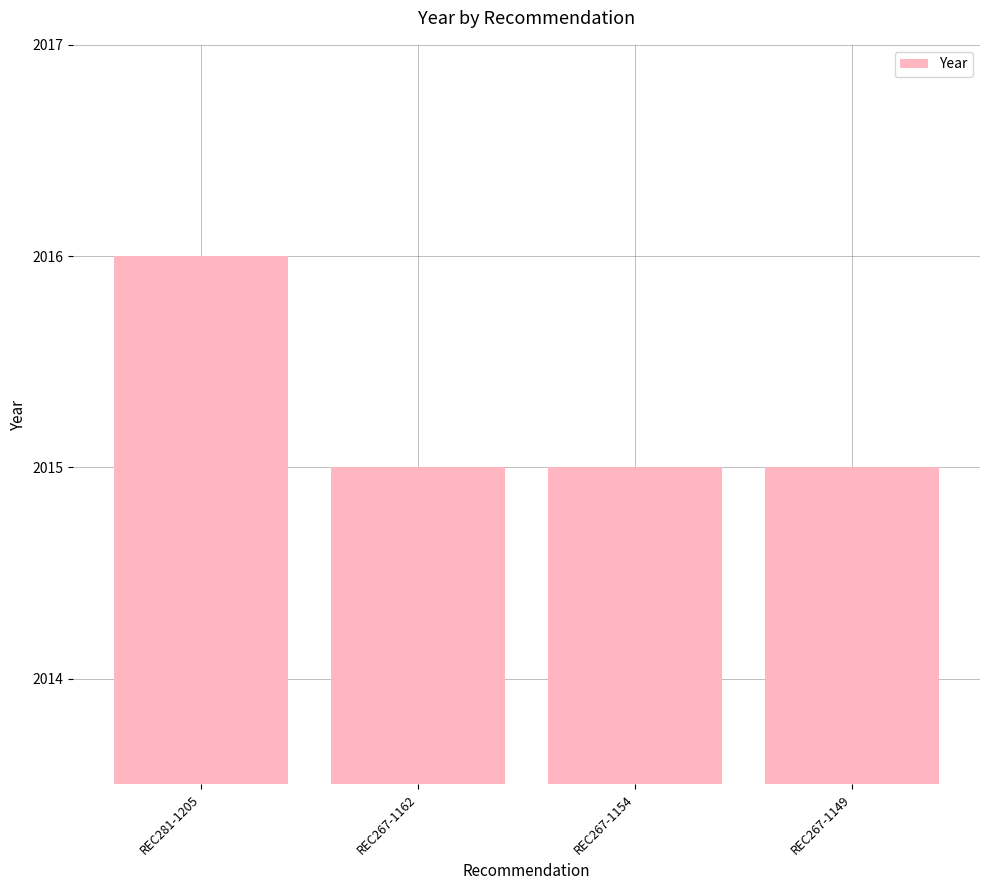

What is the average value?

2015